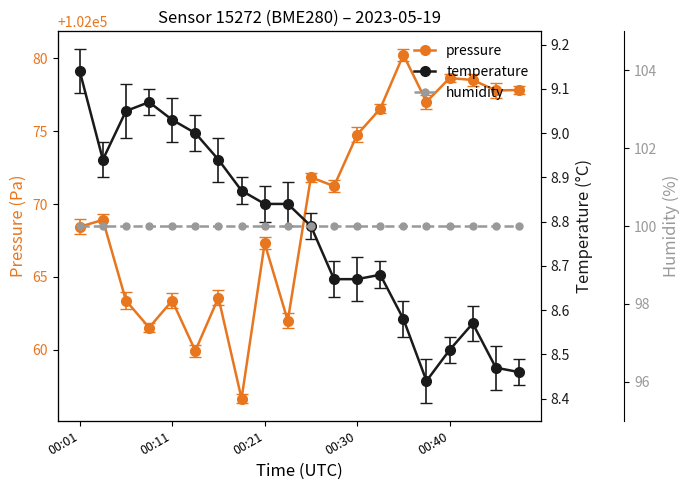

At which label does humidity reach its peak?

00:01